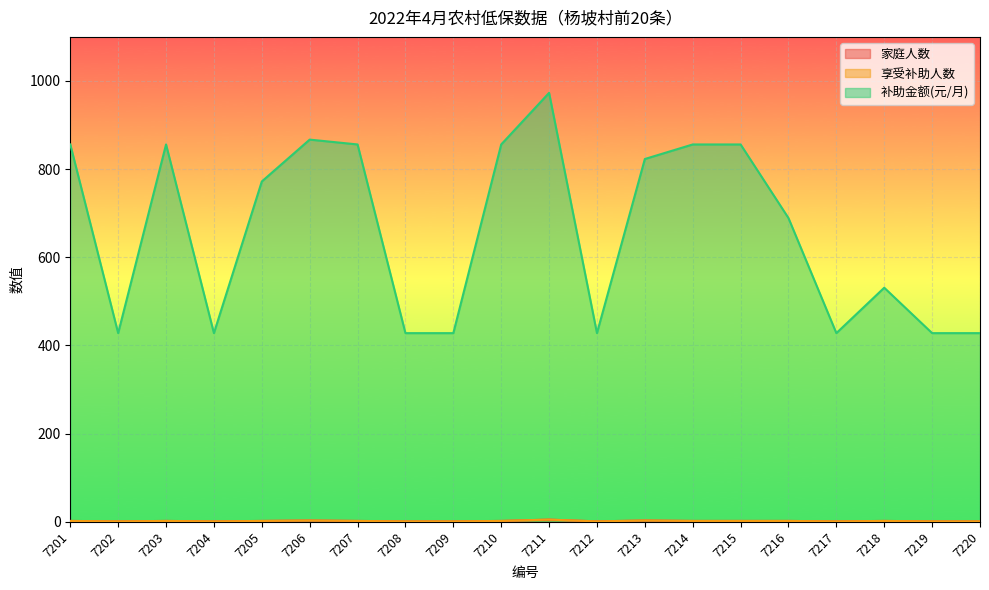

True or false: 享受补助人数 has more than 0 interior local peaks.

True